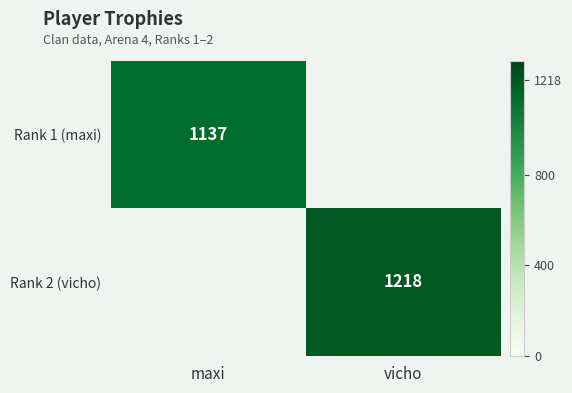

The value of Rank 1 (maxi) at maxi is 1567.7. True or false?

False